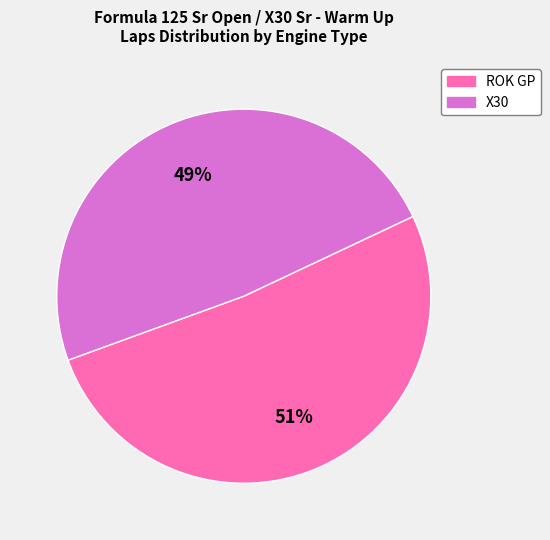

How many slices are in this pie chart?

2